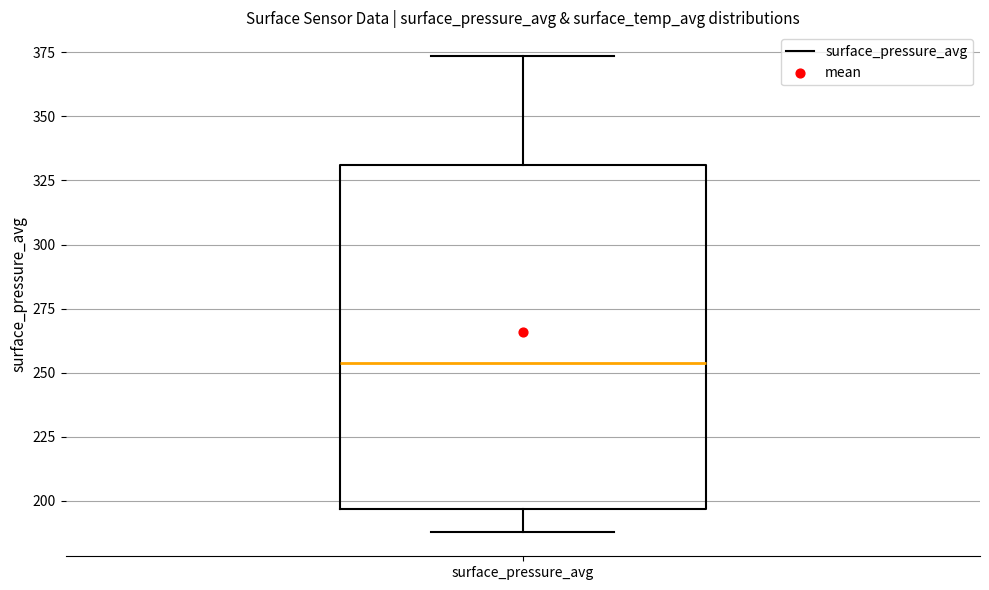

Transcribe this box plot: give where the median line is, the range the box spans, and where the two whiskers end, as read against the y-axis. The values are not printed on the chart, so give them approximately, as read against the axis.

median 255, box 195 to 330, whiskers 190 to 375